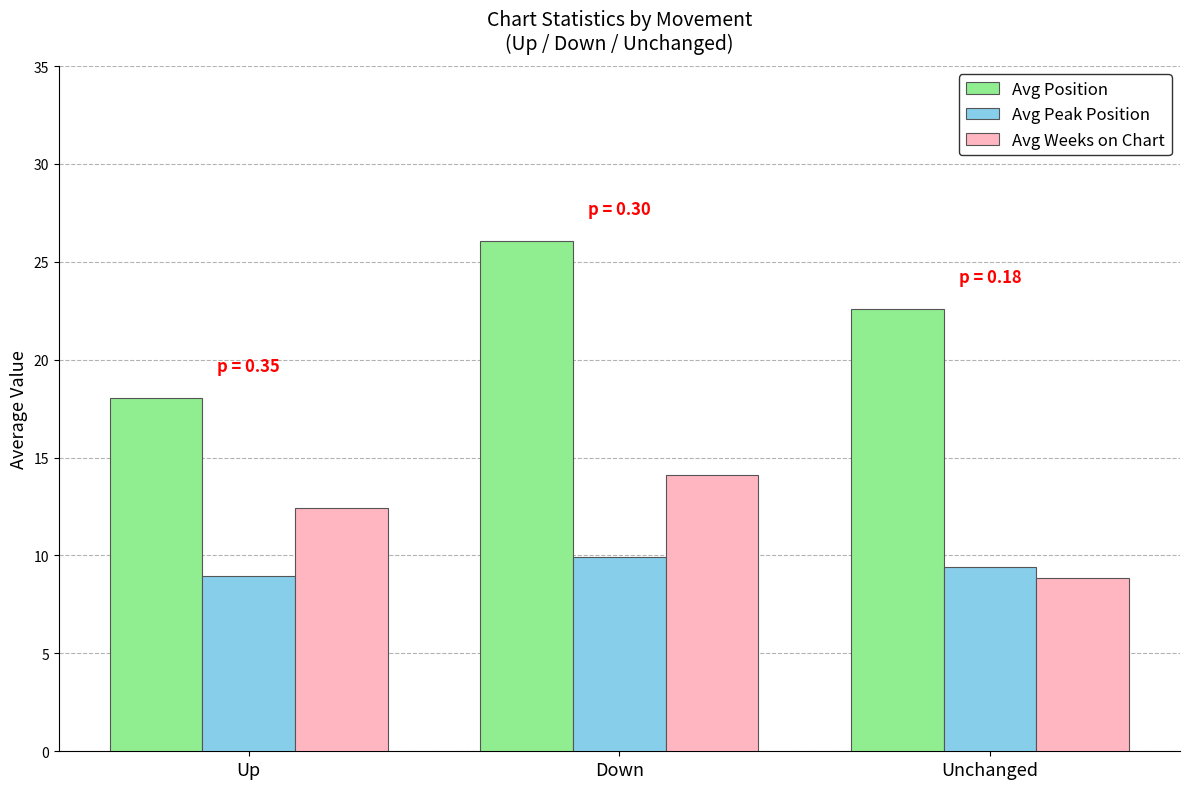

What is the highest value of the Avg Weeks on Chart series?

14.1